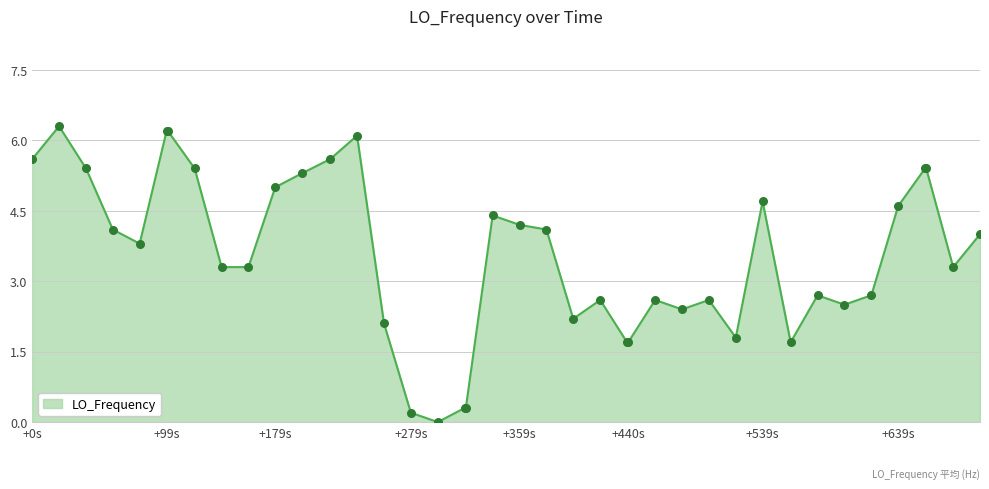

What is the greatest value displayed?

6.3